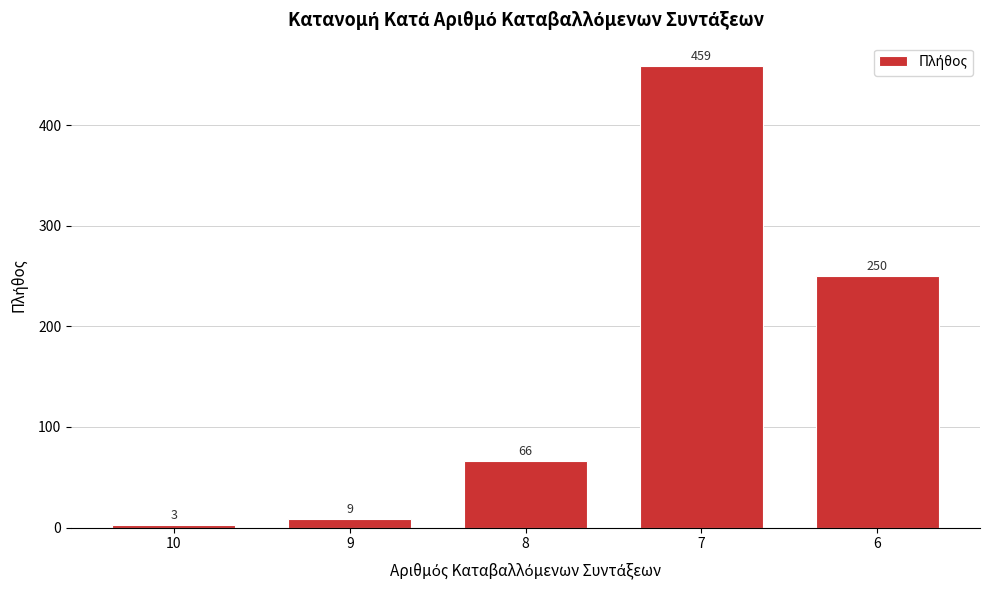

Reading left to right, transcribe all the data shown in this chart.

3	9	66	459	250